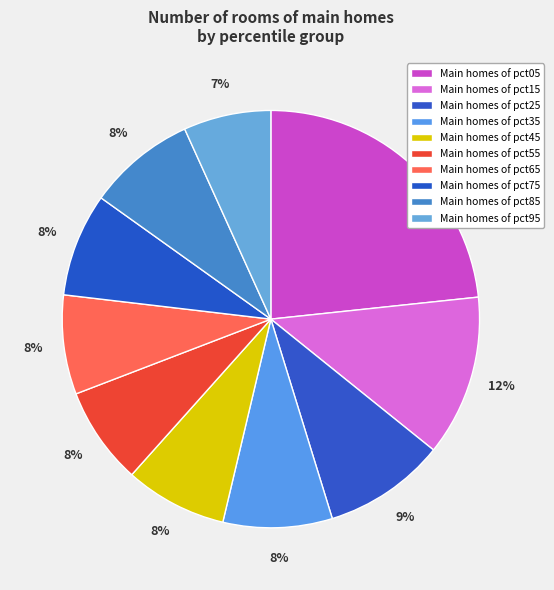

Which slice is the smallest?

pct95